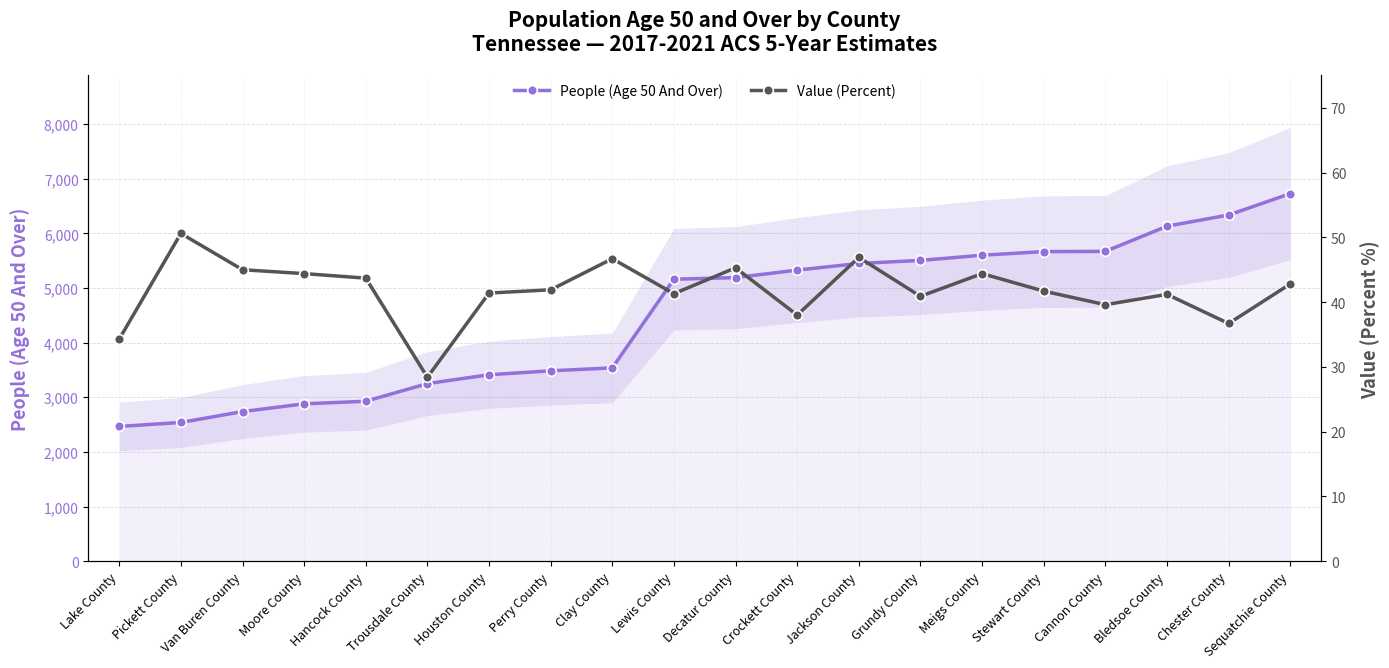

How many data points does each series have?

20